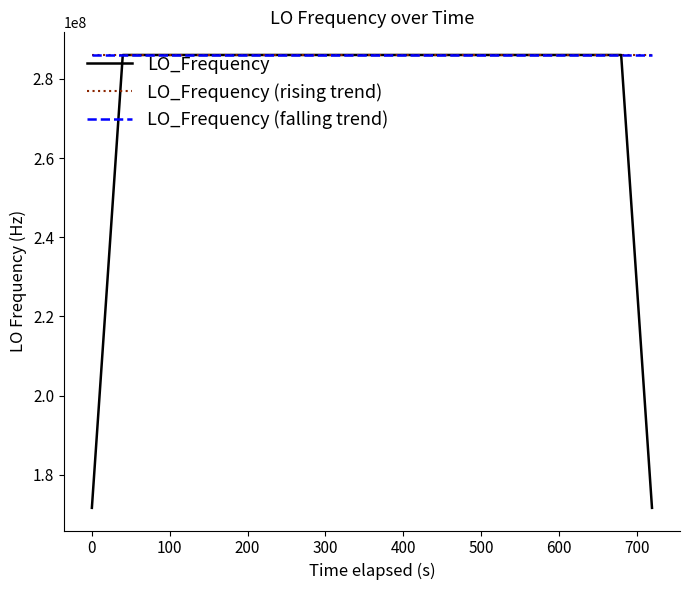

What is the average value of the LO_Frequency series?

277465587.0